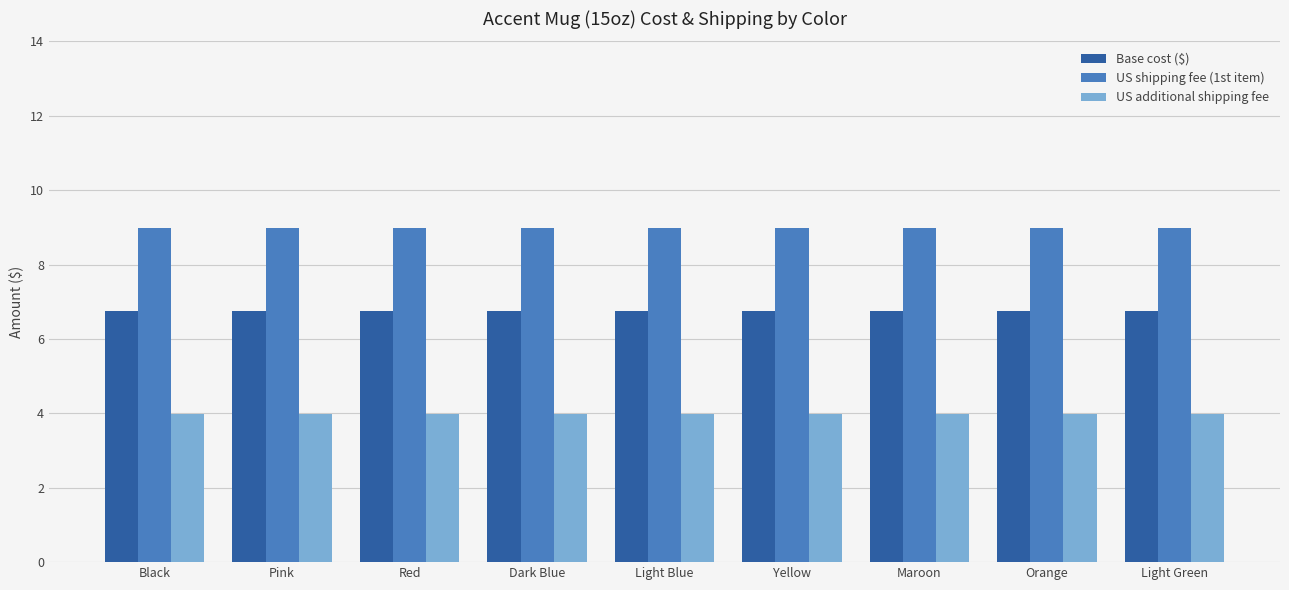

What position from the right is Maroon?

3